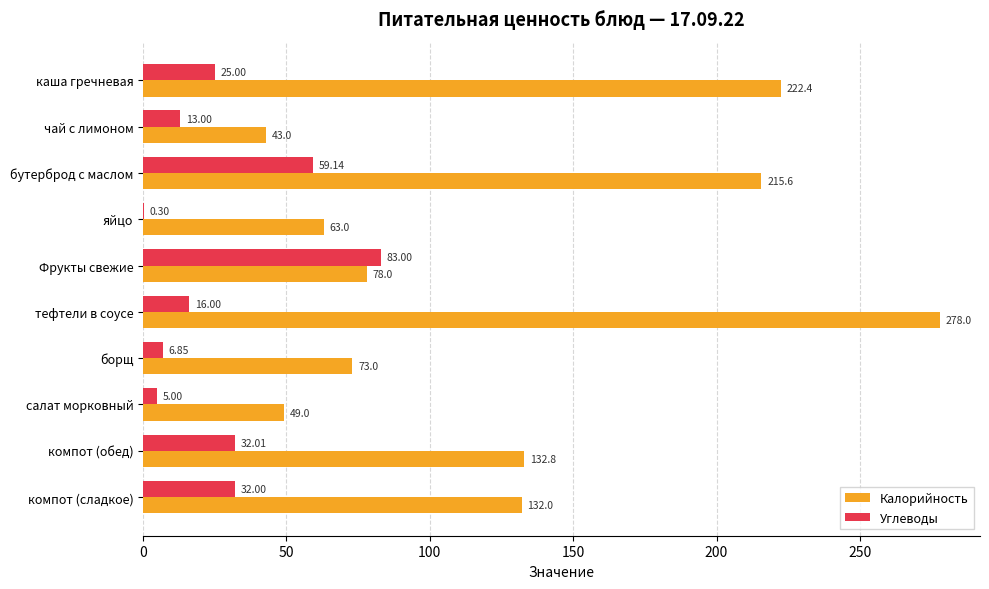

Which series changed the most between яйцо and борщ?

Калорийность